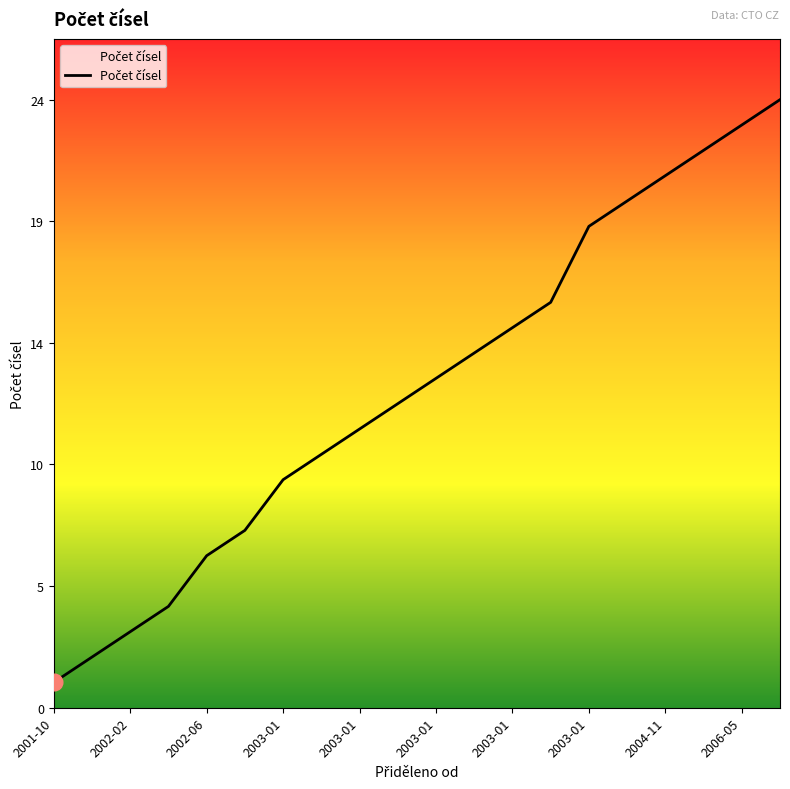

Does the chart display data point markers on the line(s)?

No